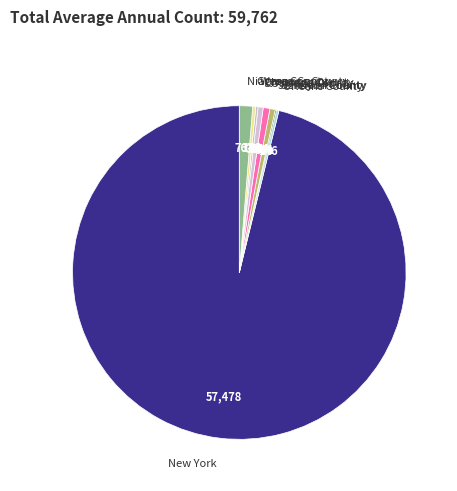

Which slice is the largest?

New York